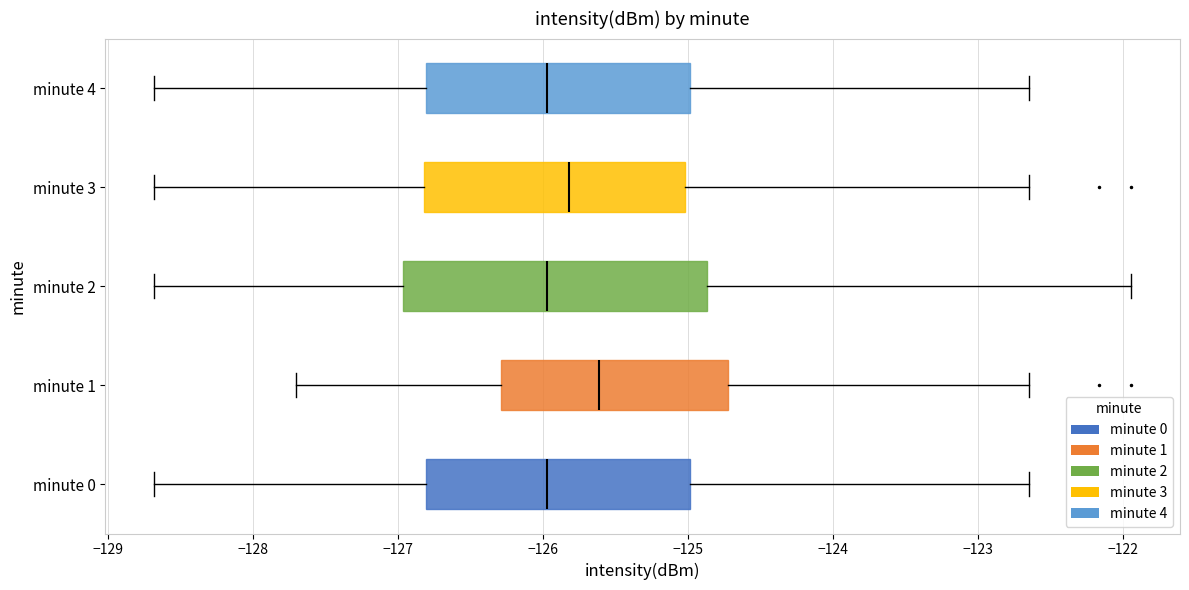

Where does the left whisker of the box for minute 1 end on the x-axis? The values are not printed on the chart, so give them approximately, as read against the axis.

-127.7